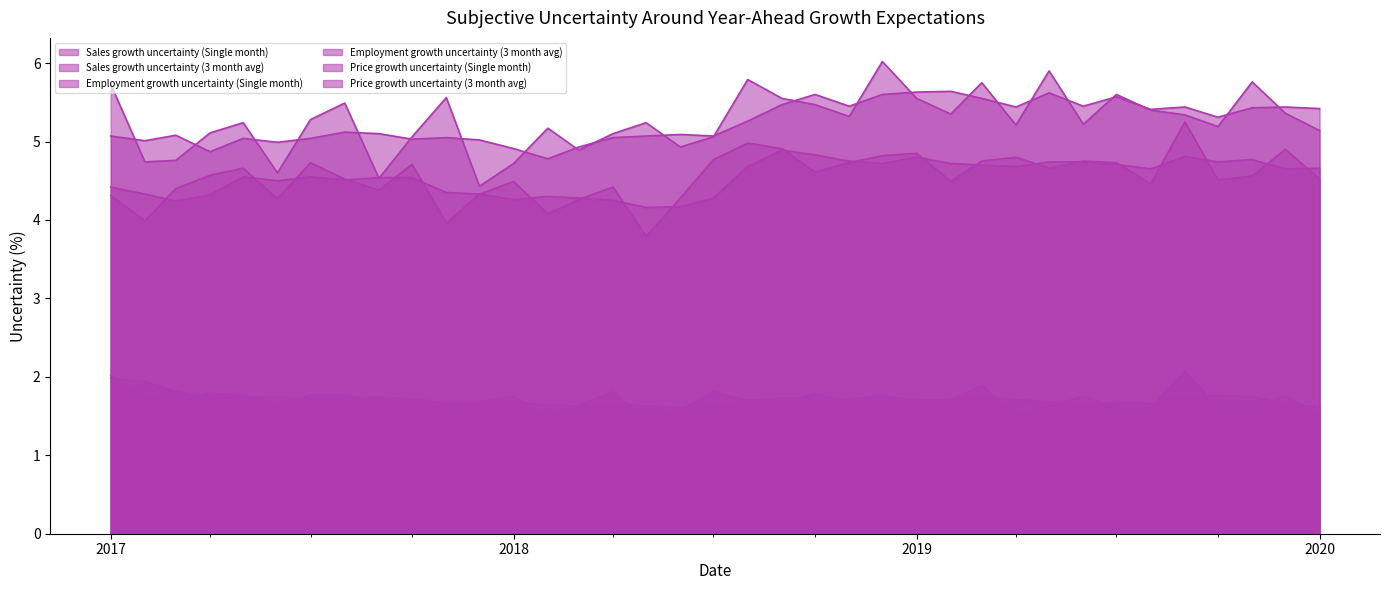

True or false: Employment growth uncertainty (Single month) has more than 2 interior local peaks.

True